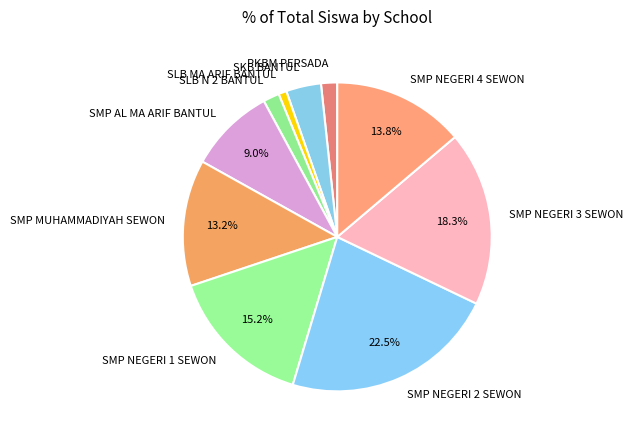

What is the largest slice in the pie chart?

SMP NEGERI 2 SEWON